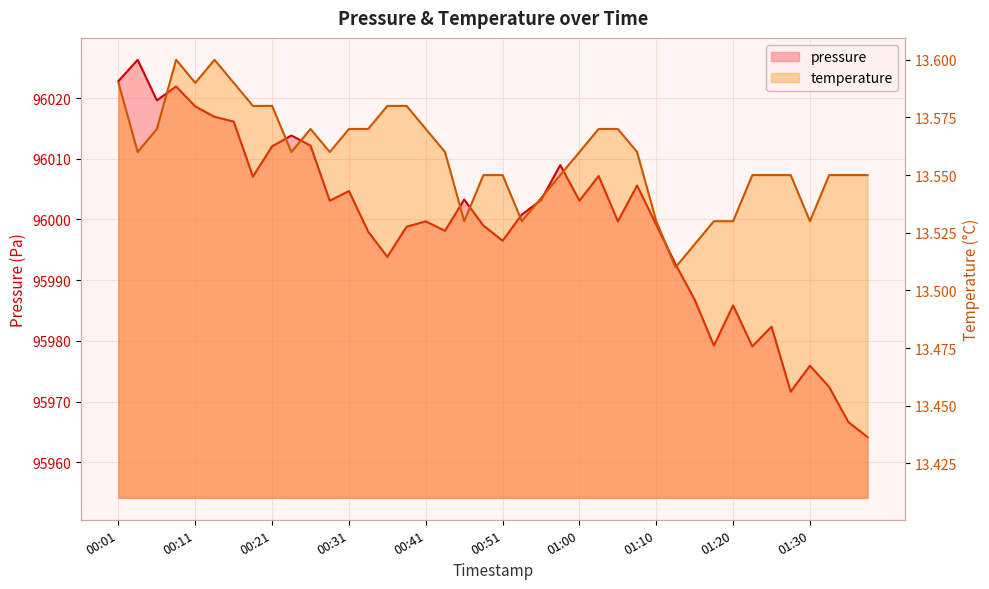

Rank the series by their average value, from lowest to highest.

temperature, pressure